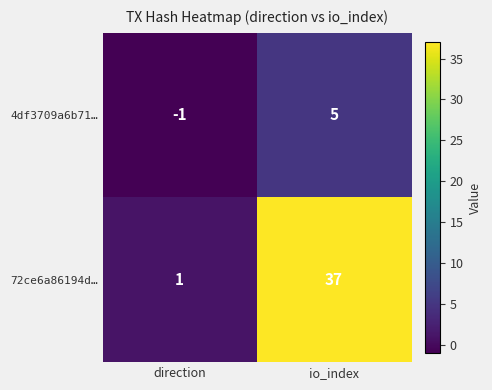

Rank the series by their average value, from highest to lowest.

72ce6a86194d…, 4df3709a6b71…